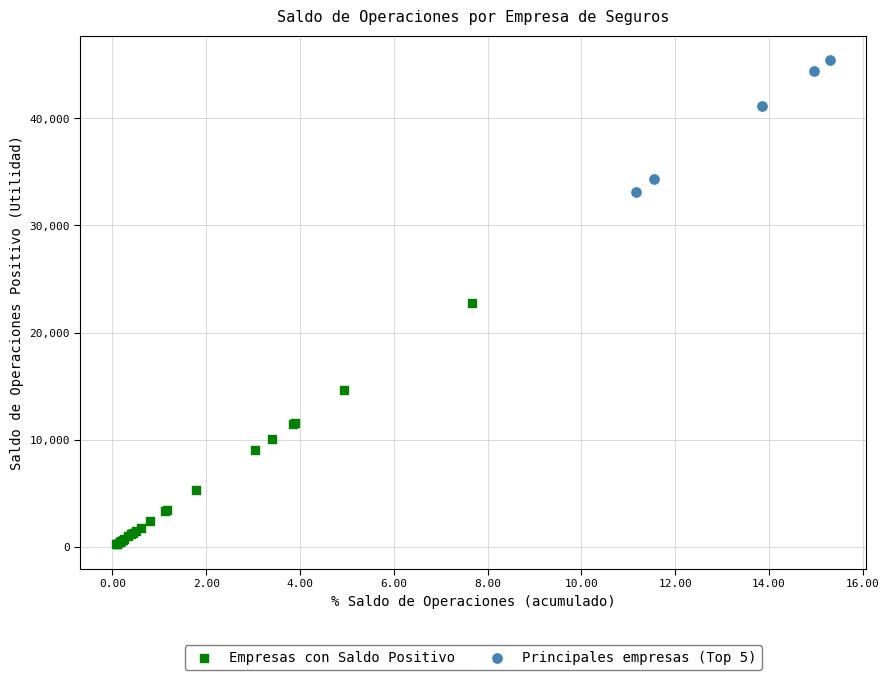

Which series contains the highest Y value?

Principales empresas (Top 5)